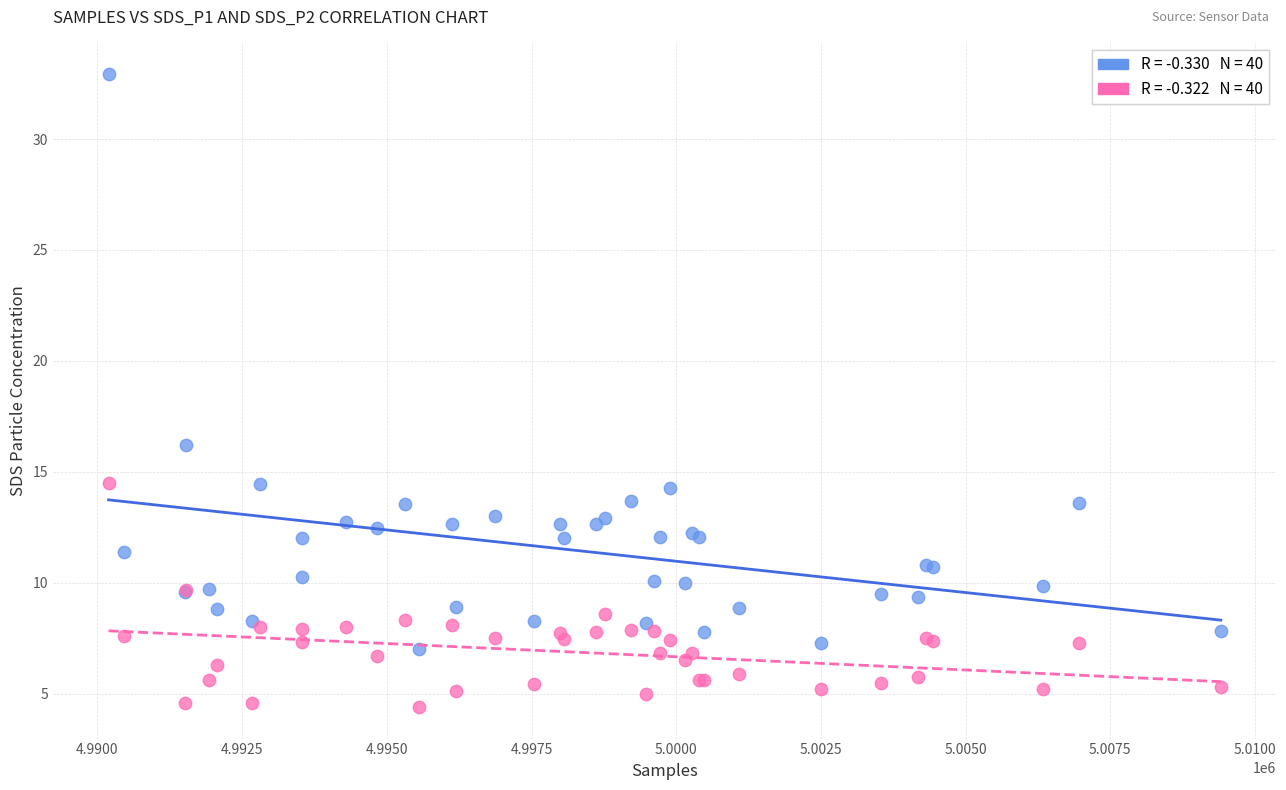

Across all series, what Y value is closest to 18?

16.2